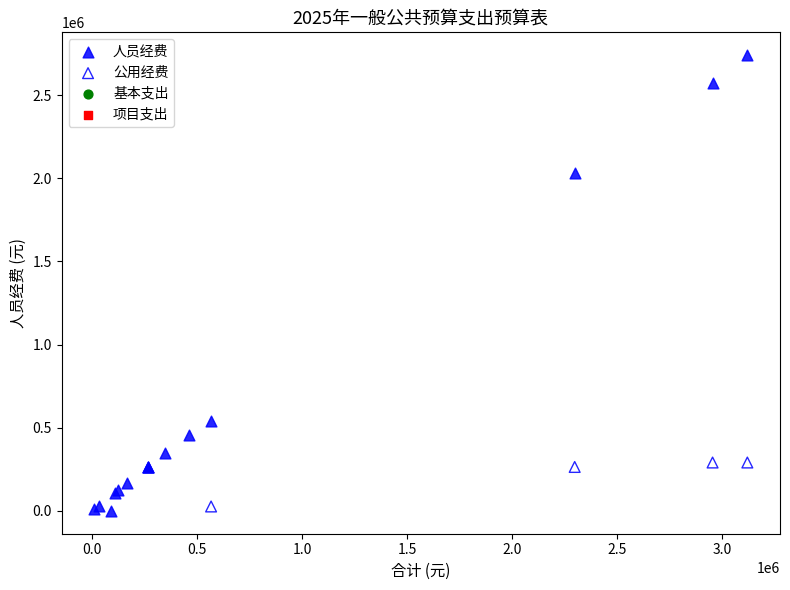

Which series has the largest Y range (max minus min)?

人员经费